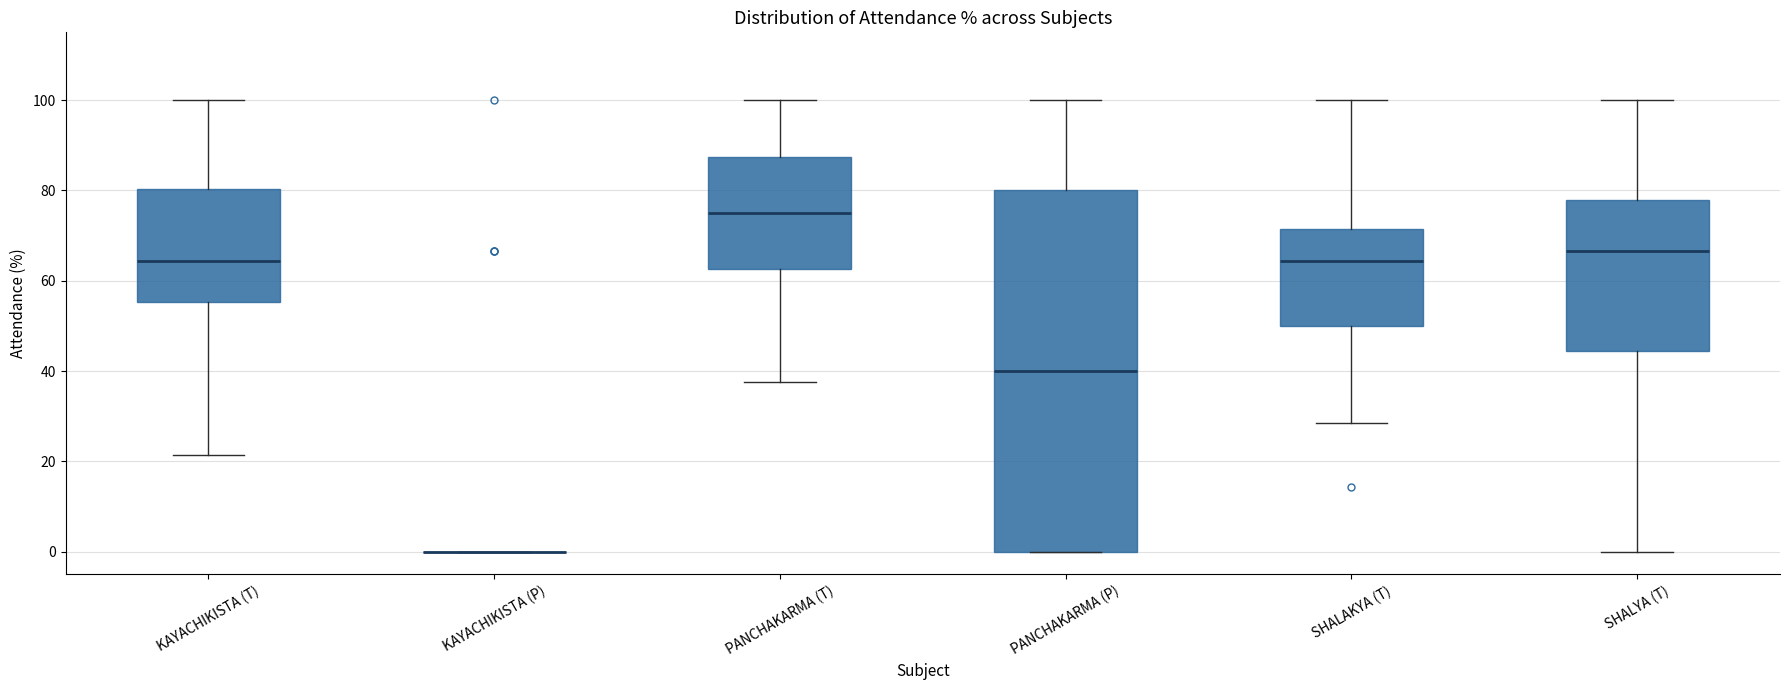

Which box is the tallest, from its lower edge to its upper edge?

PANCHAKARMA (P)